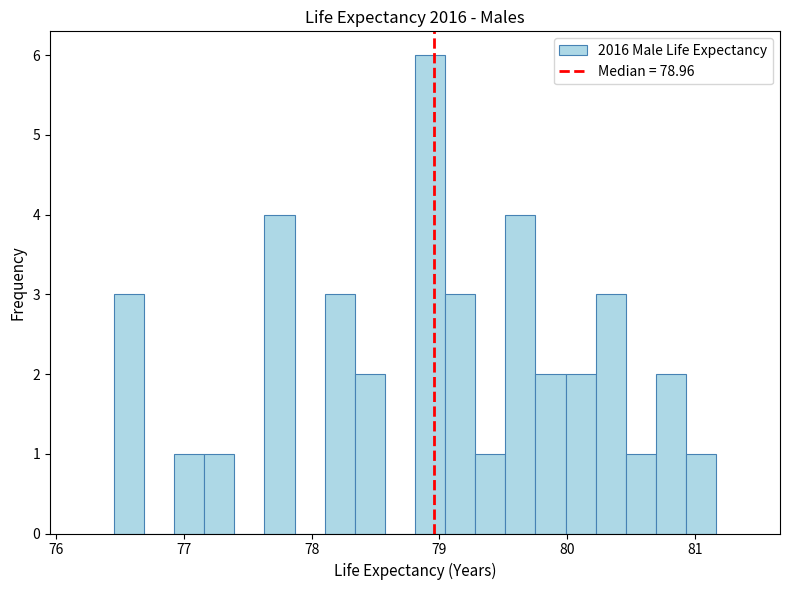

Read against the x-axis, roughly where is the centre of the tallest bar?

78.9